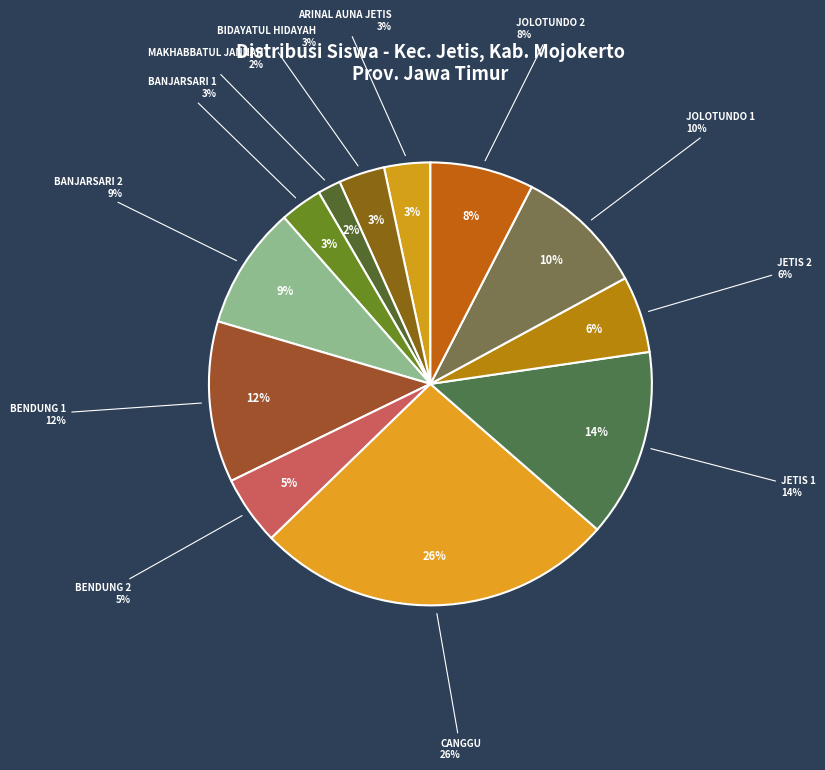

What percentage is the SDN JOLOTUNDO 1 slice, to the nearest percent?

10%